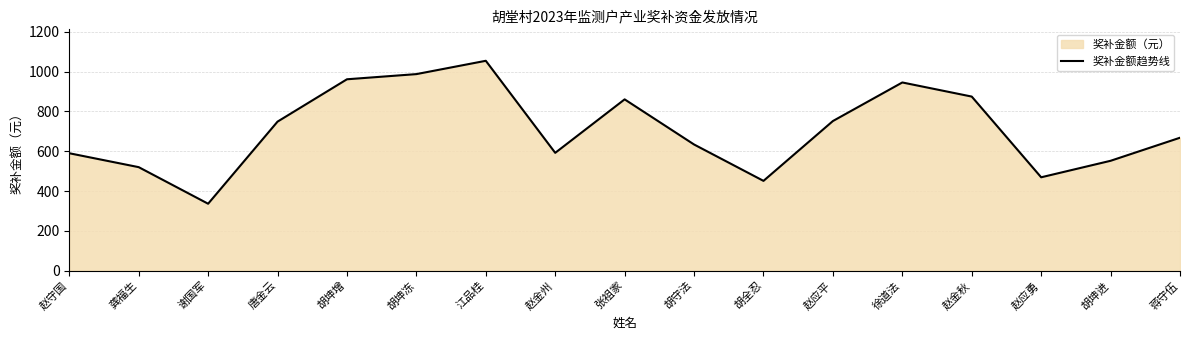

What is the sum of the values at 唐金云 and 赵应平?

1501